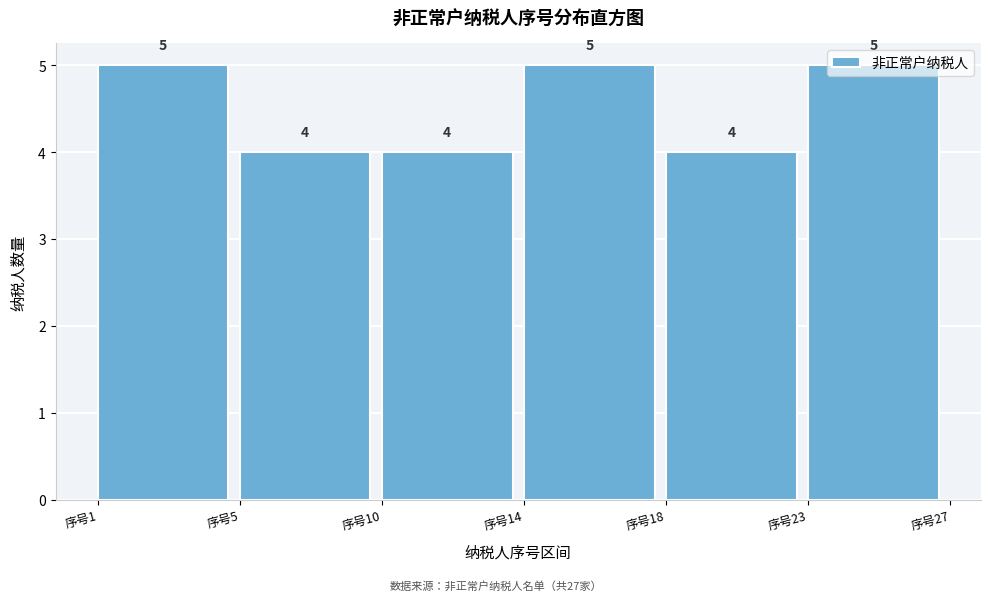

The value at 序号18 is 4. True or false?

True